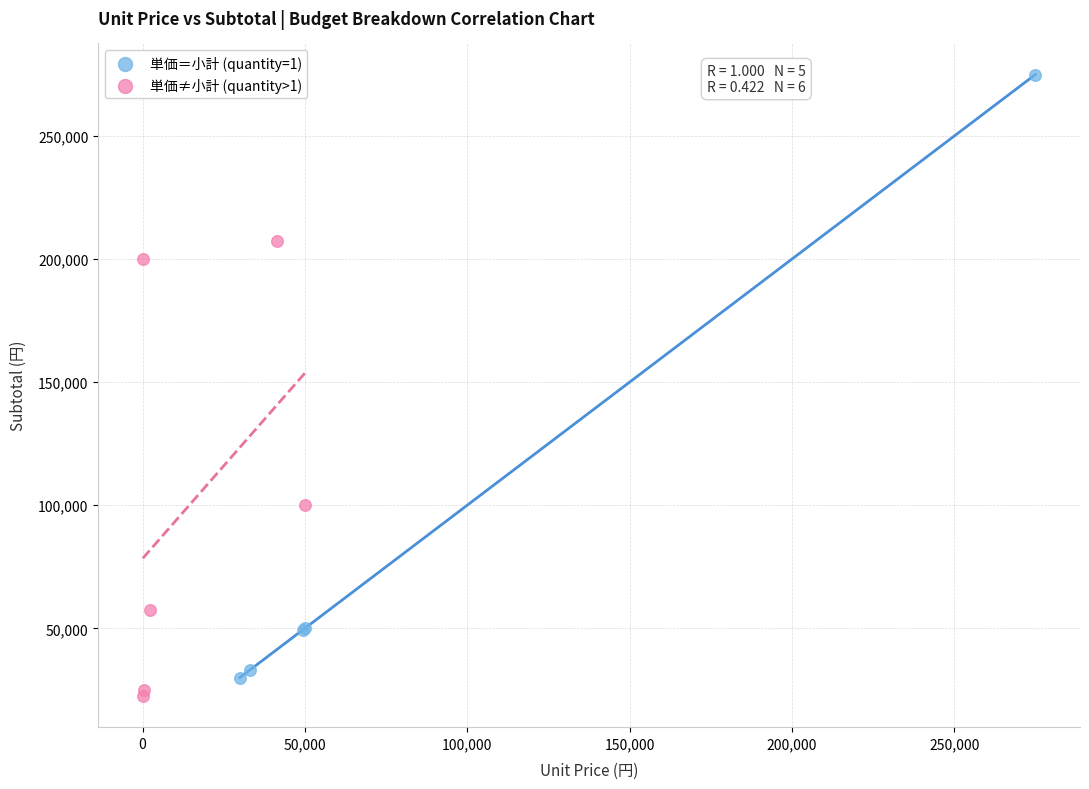

Which series reaches the maximum Y coordinate?

単価＝小計 (quantity=1)